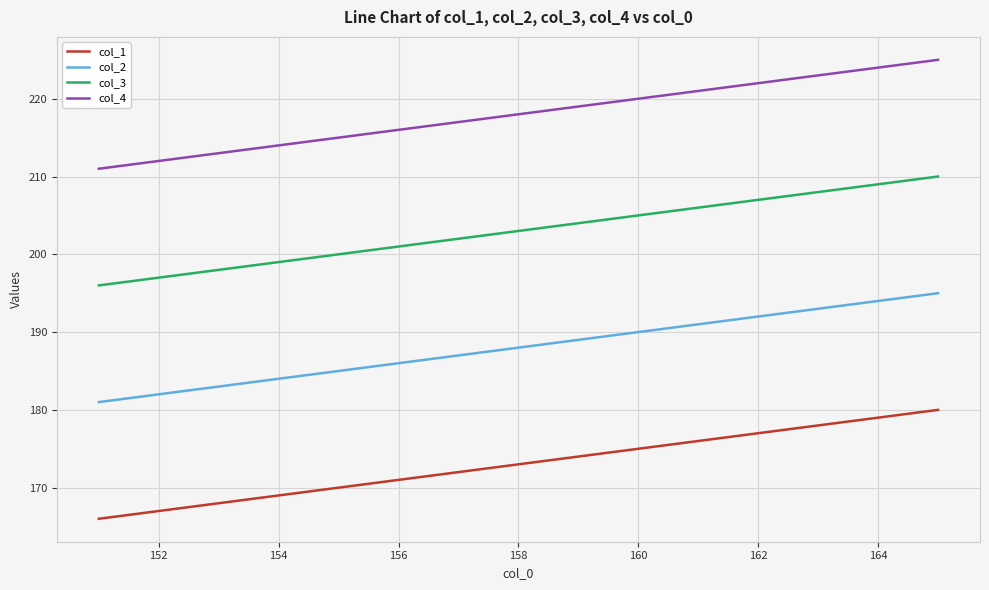

Which series has the largest total across all categories?

col_4